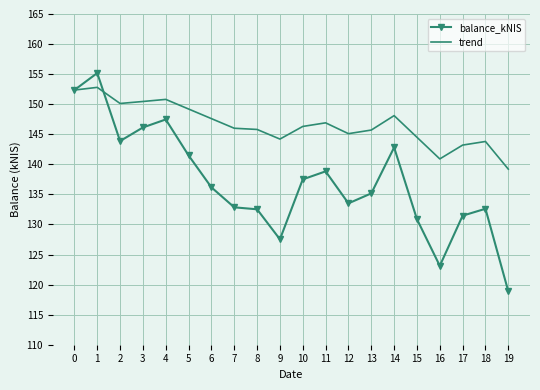

What is the approximate value of trend at 7?

146.0